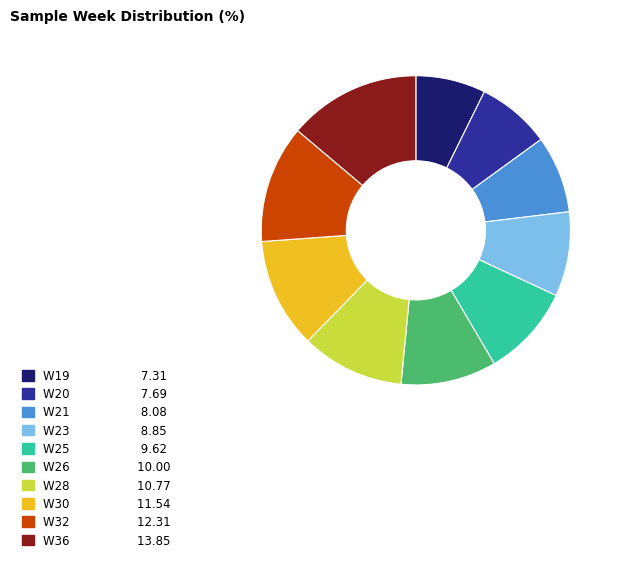

What is the largest slice in the pie chart?

W36